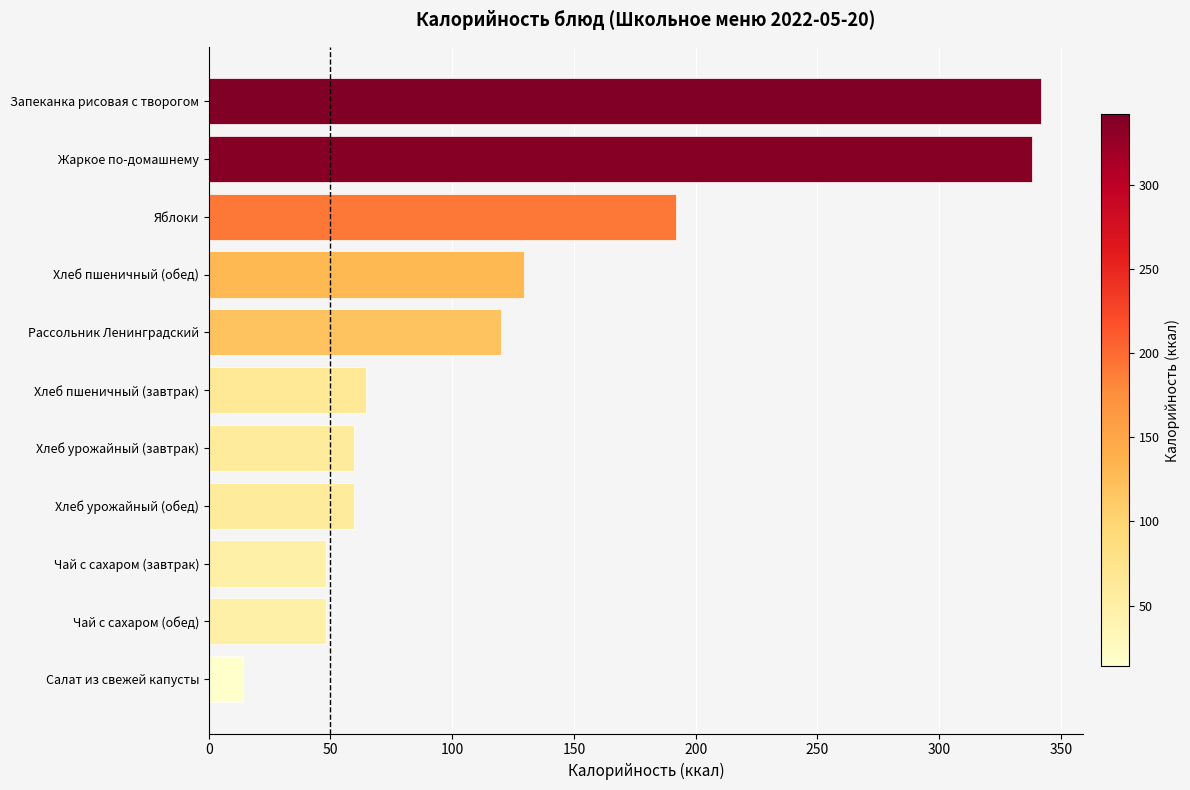

What is the average value?

128.6